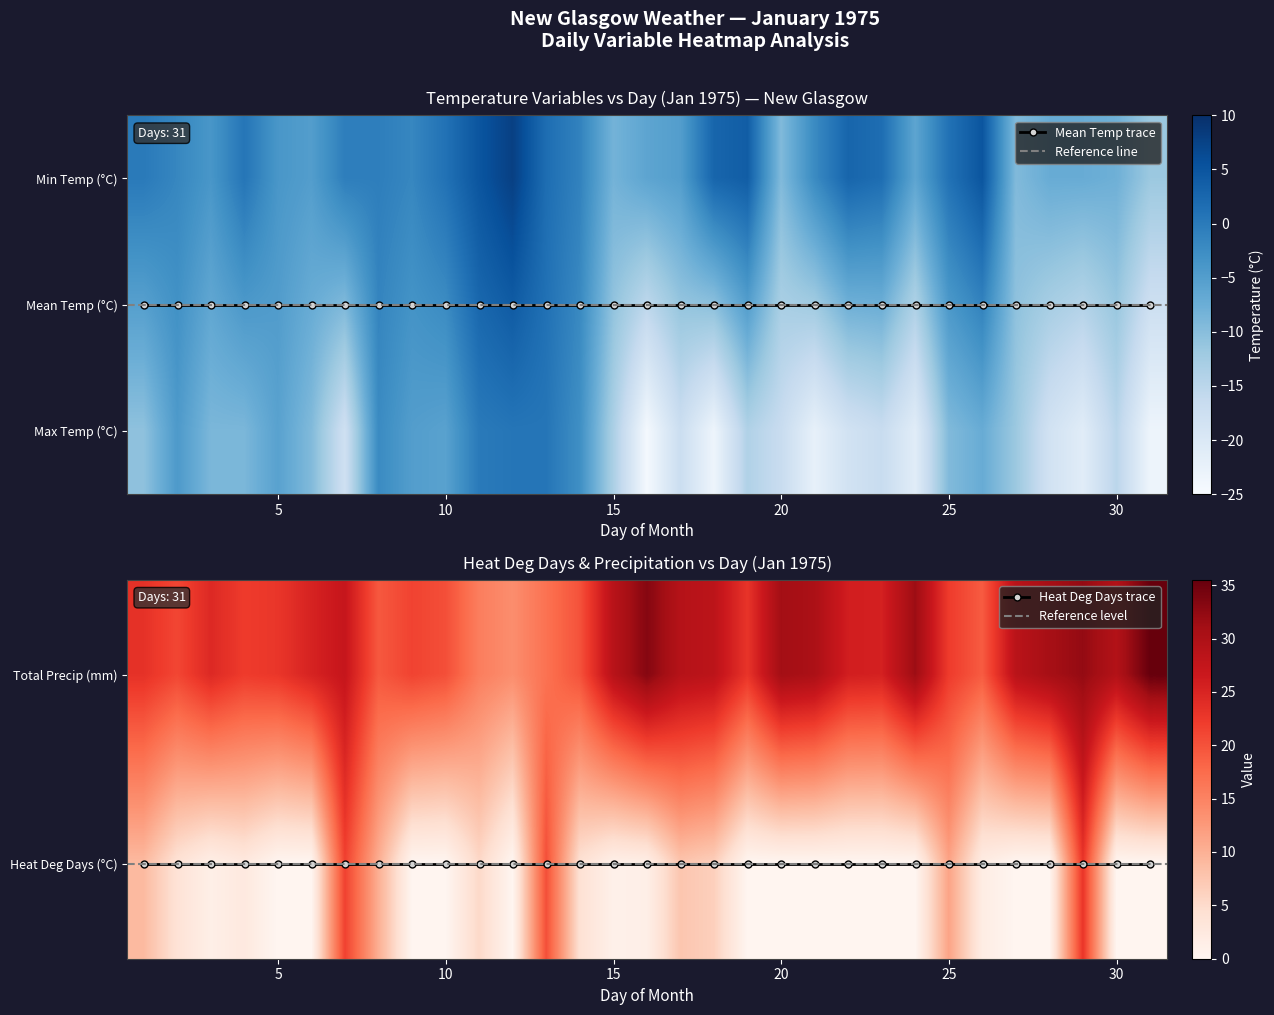

What is the difference between the highest and lowest values at 10?

25.9